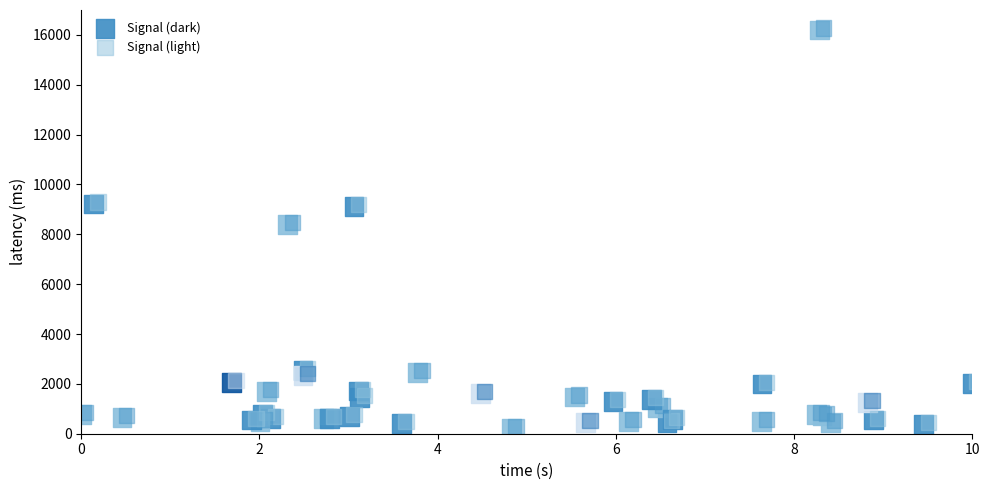

What are all the series names shown in the legend?

Signal (dark), Signal (light)